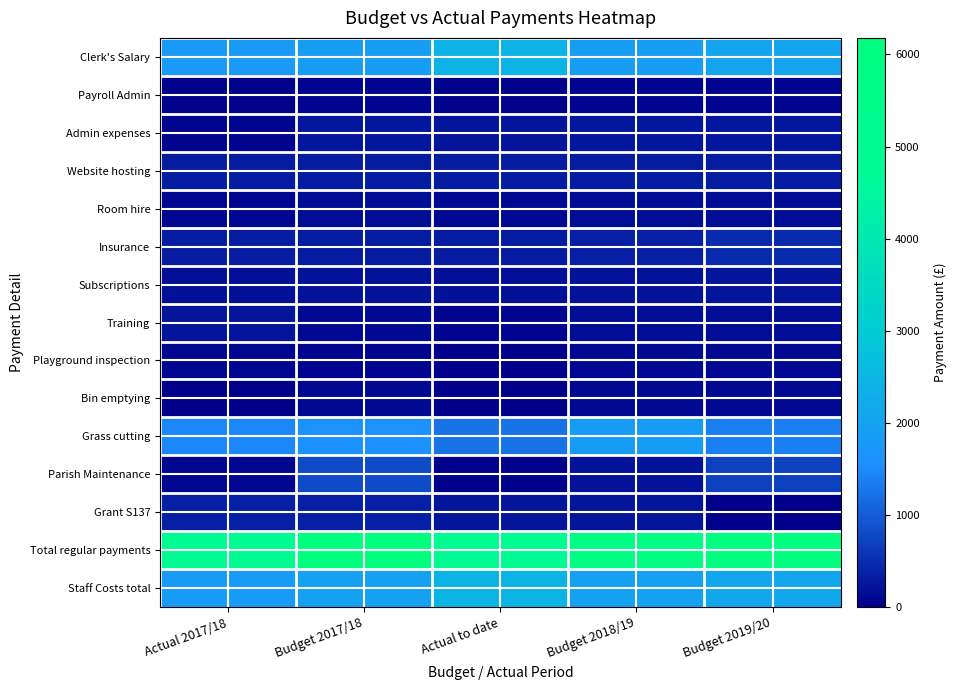

Which series has the largest total across all categories?

Total regular payments